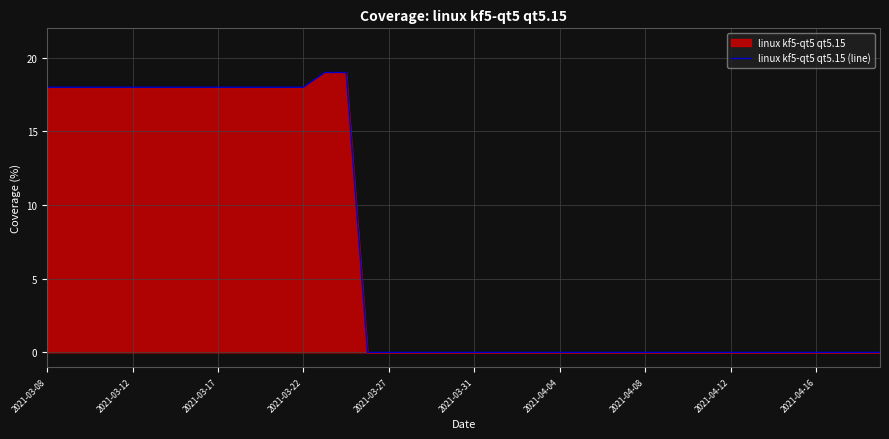

What value does the data have at 2021-04-12, to the nearest 10?

0